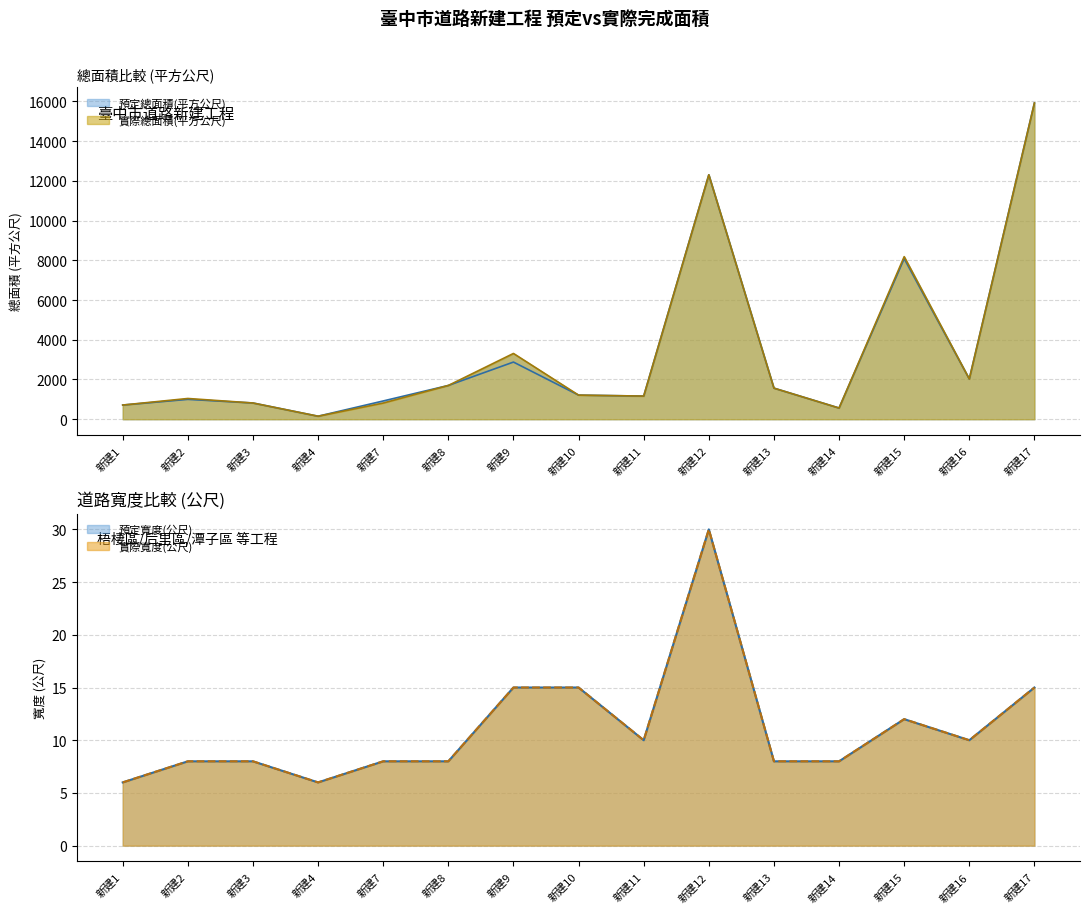

What is the value of the 預定寬度(公尺) point at the 5th from the left?

8